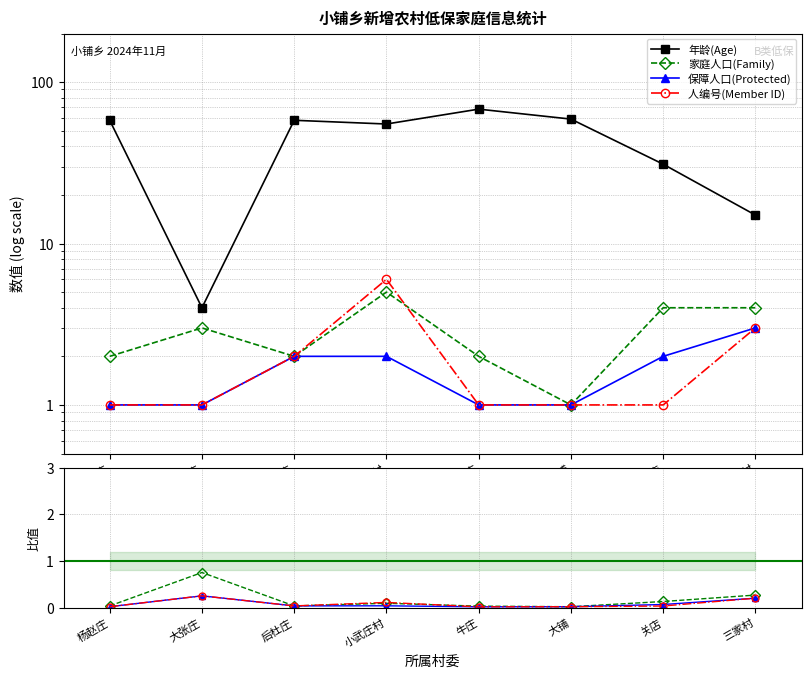

Which series has the widest spread of values?

年龄(Age)